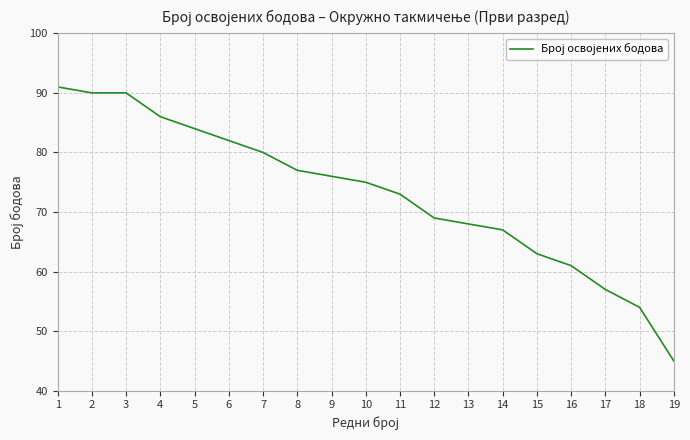

What is the difference between the values at 1 and 17?

34